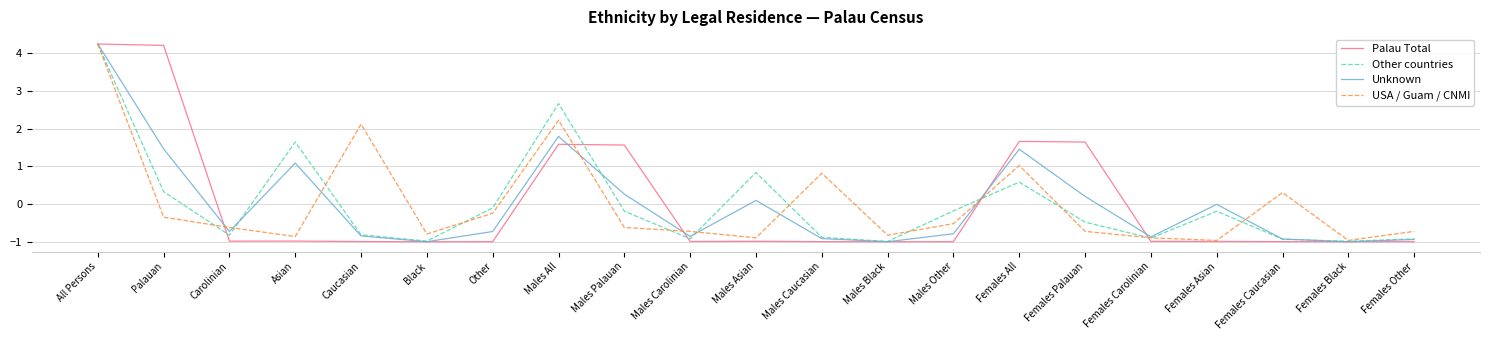

Which series changed the most between Males Palauan and Females Caucasian?

Palau Total